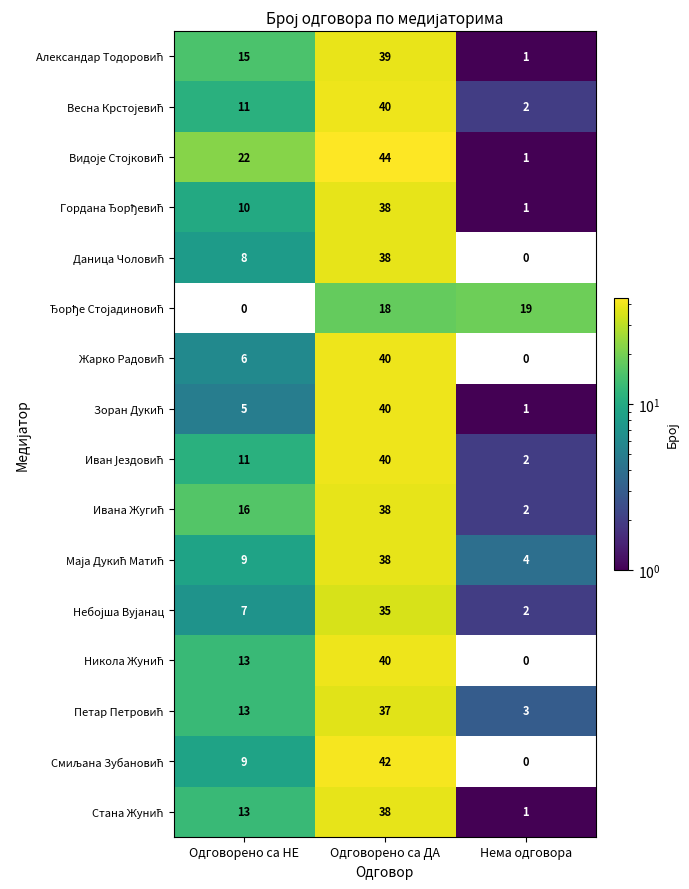

At which category is the sum across all series the highest?

Одговорено са ДА